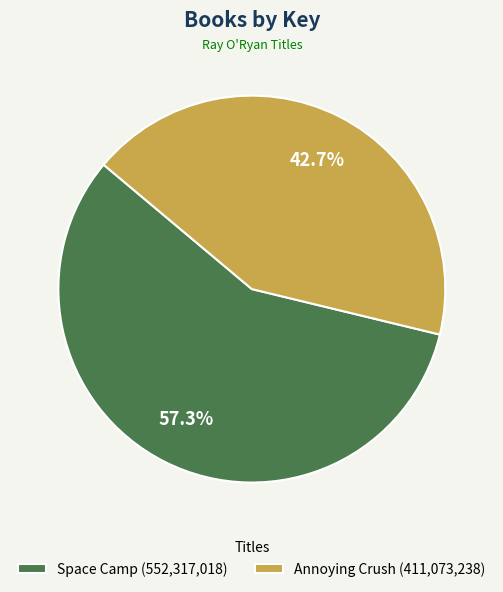

To the nearest percent, what percentage of the pie is Space Camp?

57%